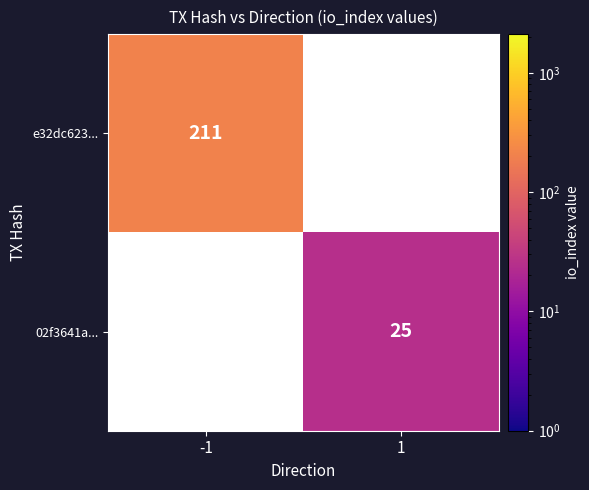

The e32dc623... series shows 211 at -1. True or false?

True